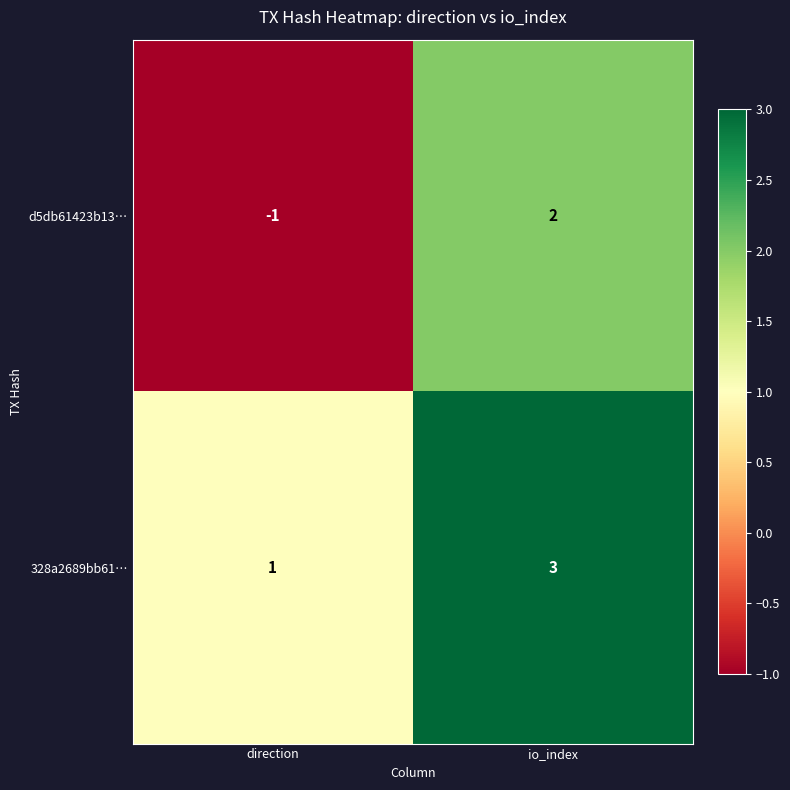

At which label is 328a2689bb61… closest to 2?

direction